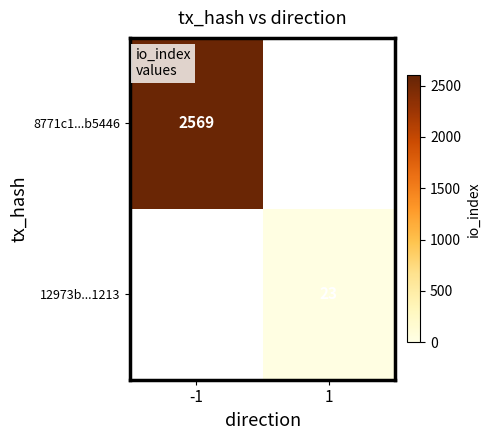

The value of 8771c1...b5446 at -1 is 3467. True or false?

False